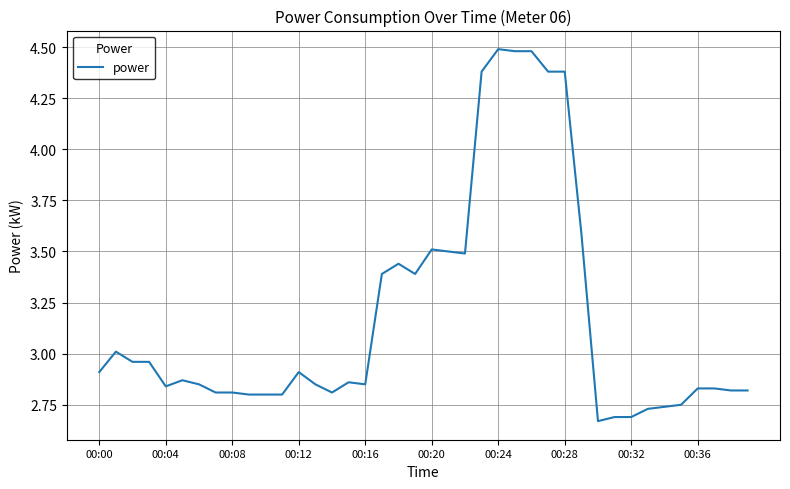

What is the difference between the maximum and minimum values?

1.8